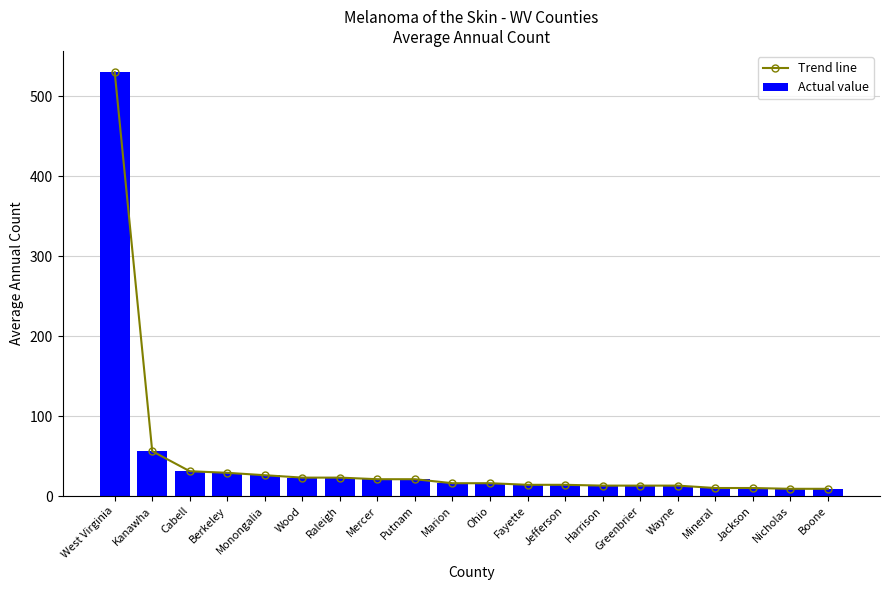

At how many categories does at least one series exceed 458?

1